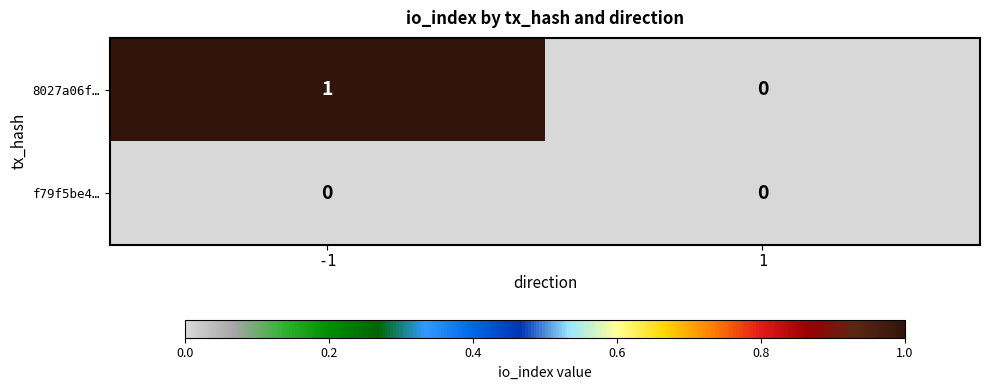

Is it true that 8027a06f… equals 0 at 1?

True